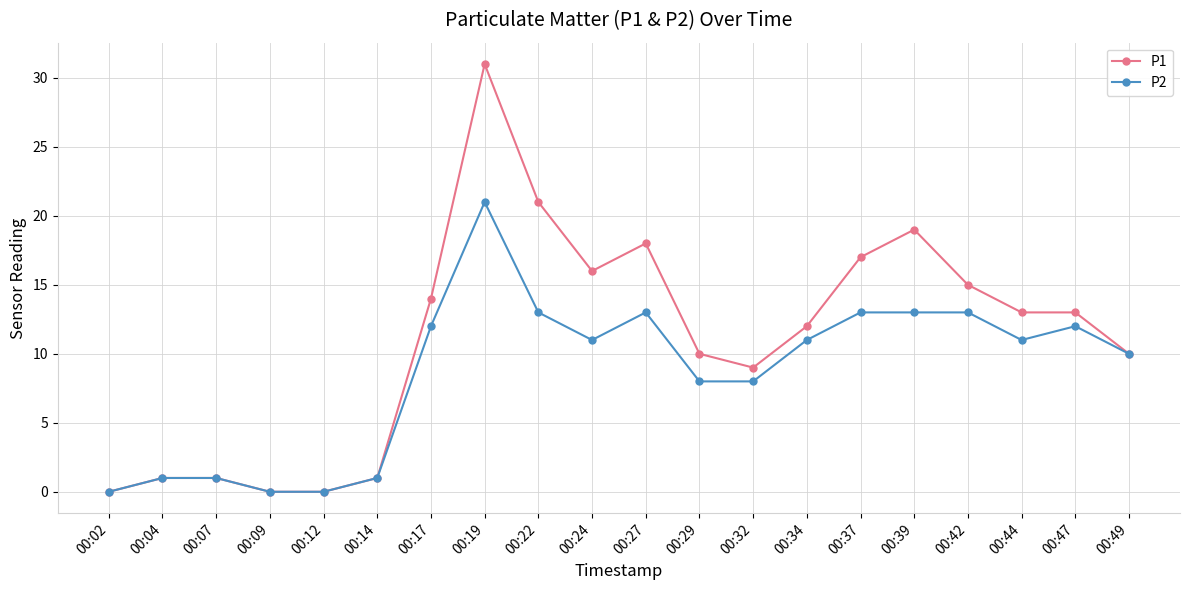

What is the value of the P2 point at the 20th from the left?

10